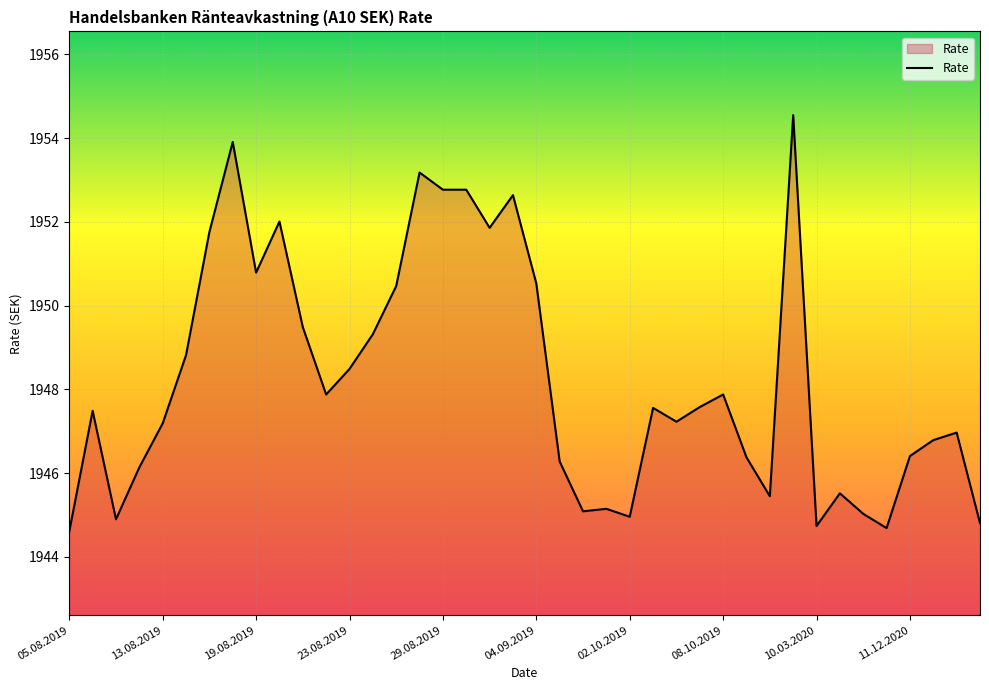

What is the difference between the maximum and minimum values?

9.9